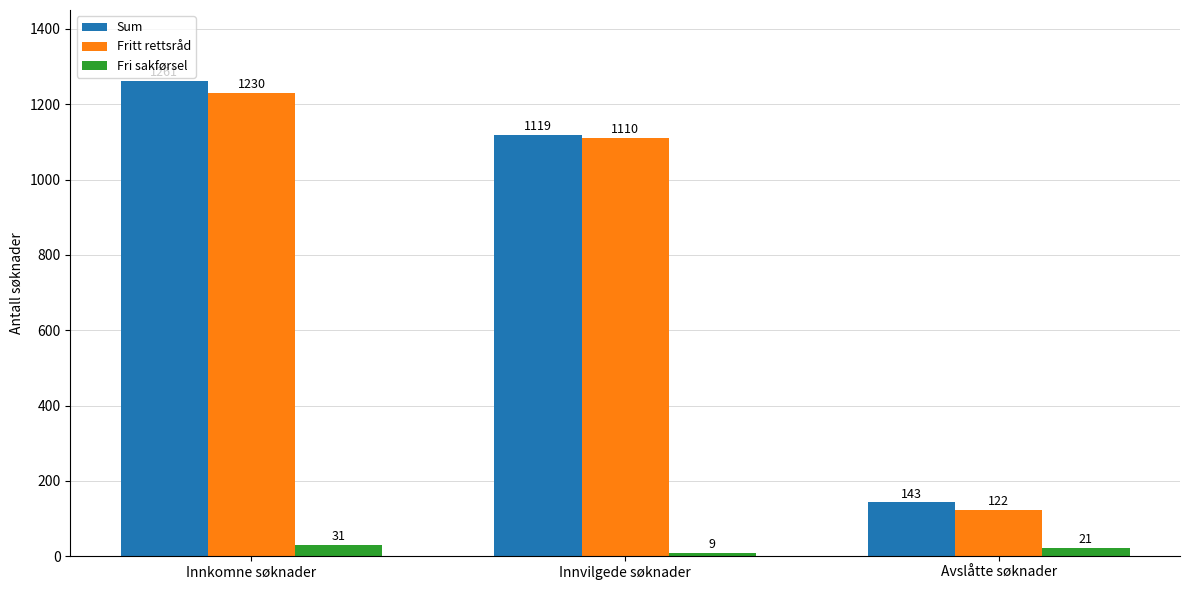

What value does the Fritt rettsråd series have at Innvilgede søknader, to the nearest 100?

1100